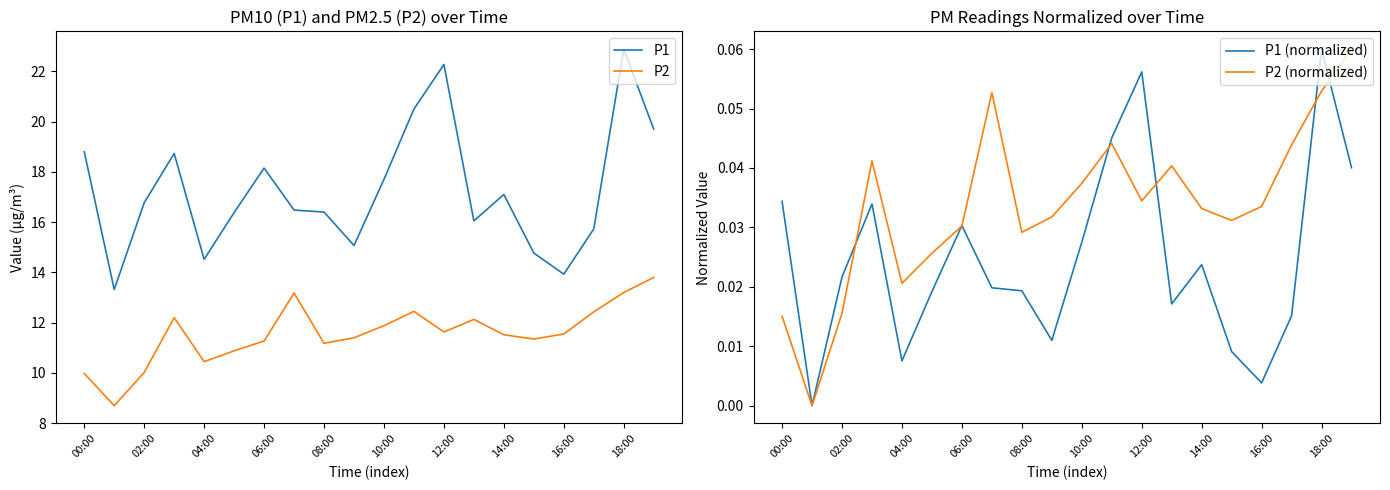

Is it true that P2 equals 10.0 at 00:00?

True